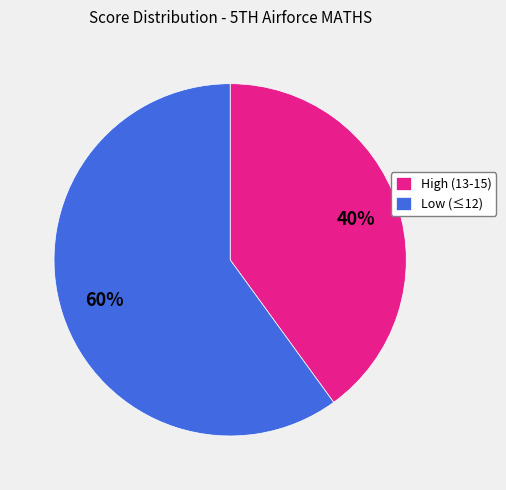

Does any single category account for the majority?

Yes